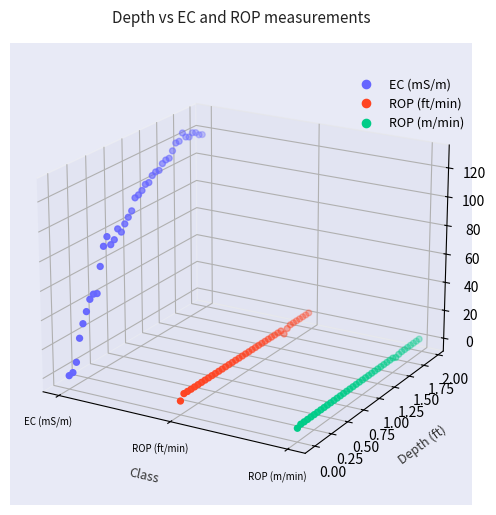

Which series has the largest Y range (max minus min)?

EC (mS/m)